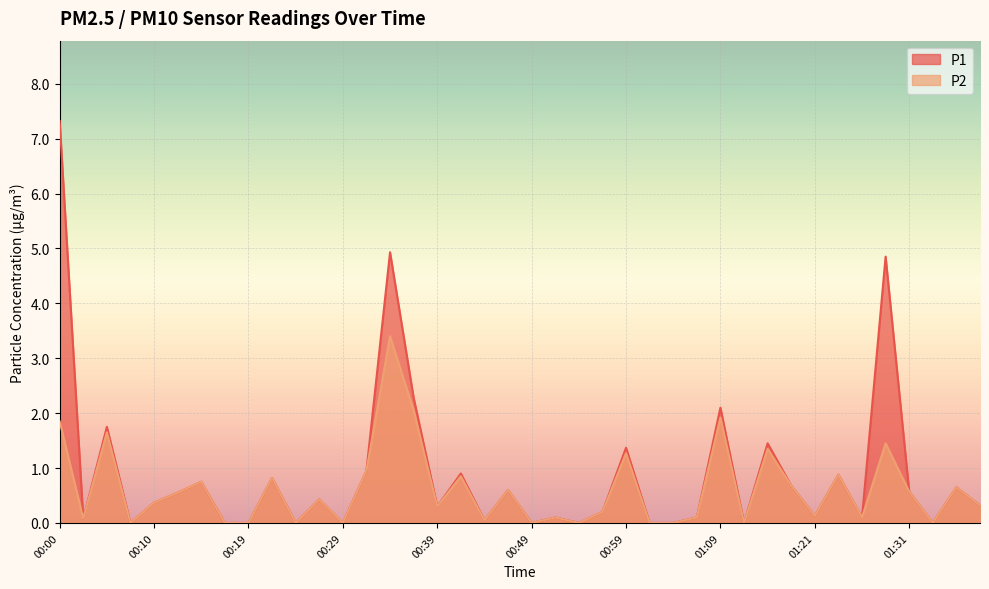

How many interior local valleys does the P2 series have?

12